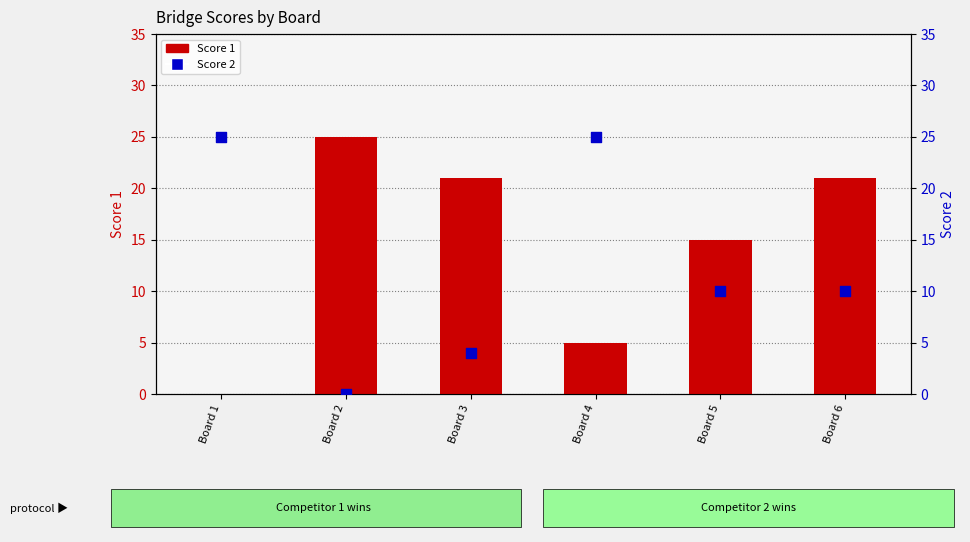

Which series reaches the maximum Y coordinate?

Score 1